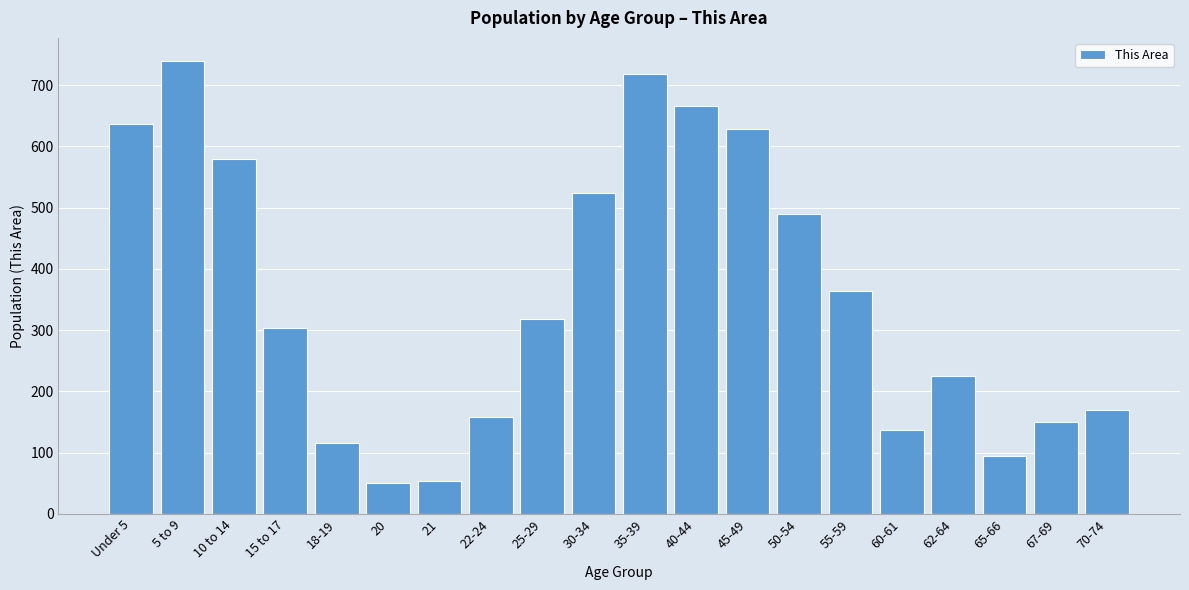

Reading left to right, what are all the values shown in this chart?

Under 5=636	5 to 9=740	10 to 14=580	15 to 17=303	18-19=116	20=50	21=54	22-24=158	25-29=318	30-34=523	35-39=718	40-44=665	45-49=629	50-54=489	55-59=363	60-61=137	62-64=225	65-66=95	67-69=150	70-74=170